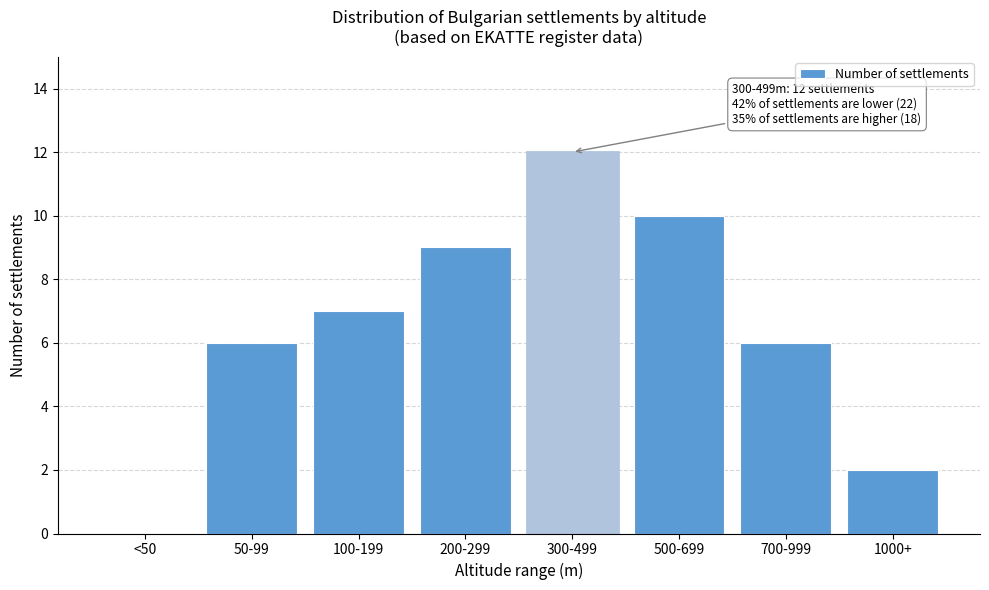

Reading right to left, list all the values displayed in this chart.

1000+=2	700-999=6	500-699=10	300-499=12	200-299=9	100-199=7	50-99=6	<50=0